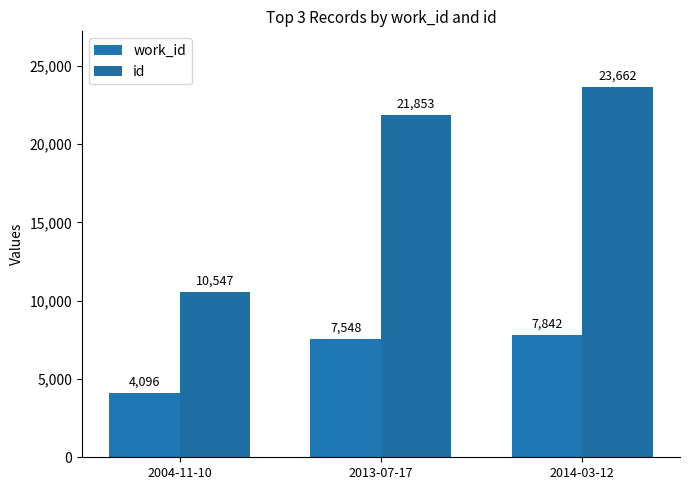

At 2004-11-10, list the series in order from smallest to largest.

work_id, id